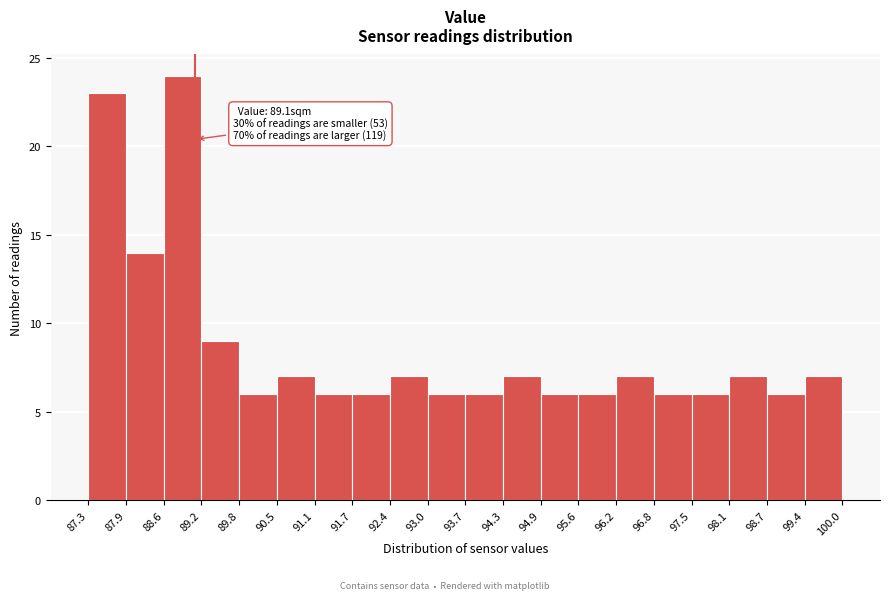

Over which range of the x-axis is the bar tallest?

88.6 to 89.2